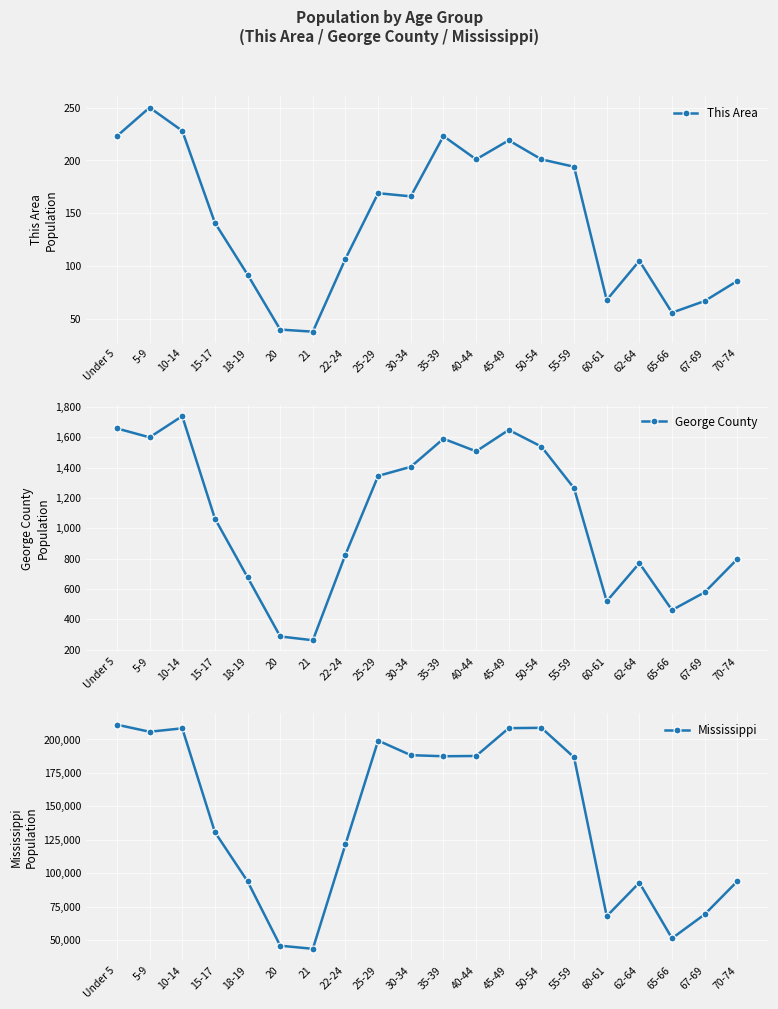

What is the average value of the This Area series?

144